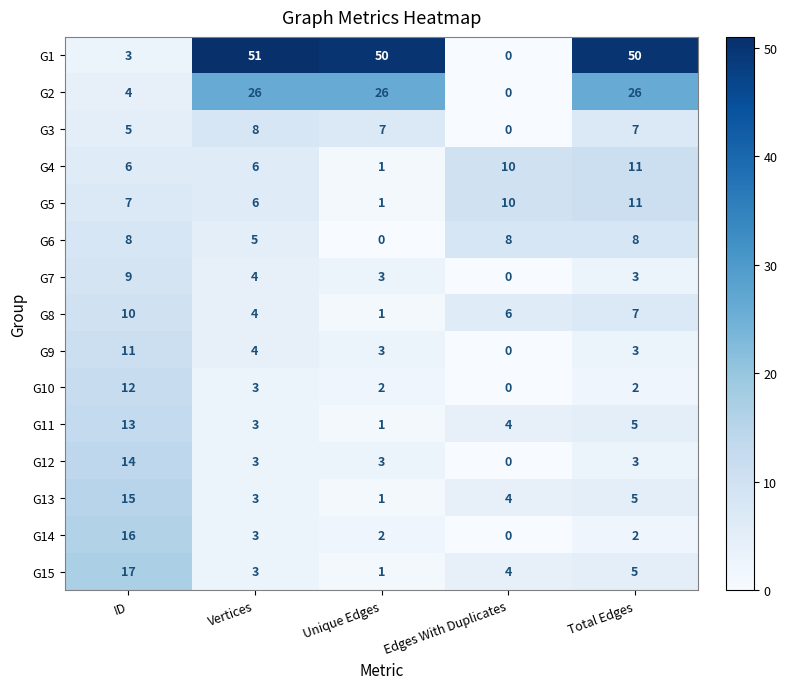

The value of G10 at Total Edges is 2. True or false?

True